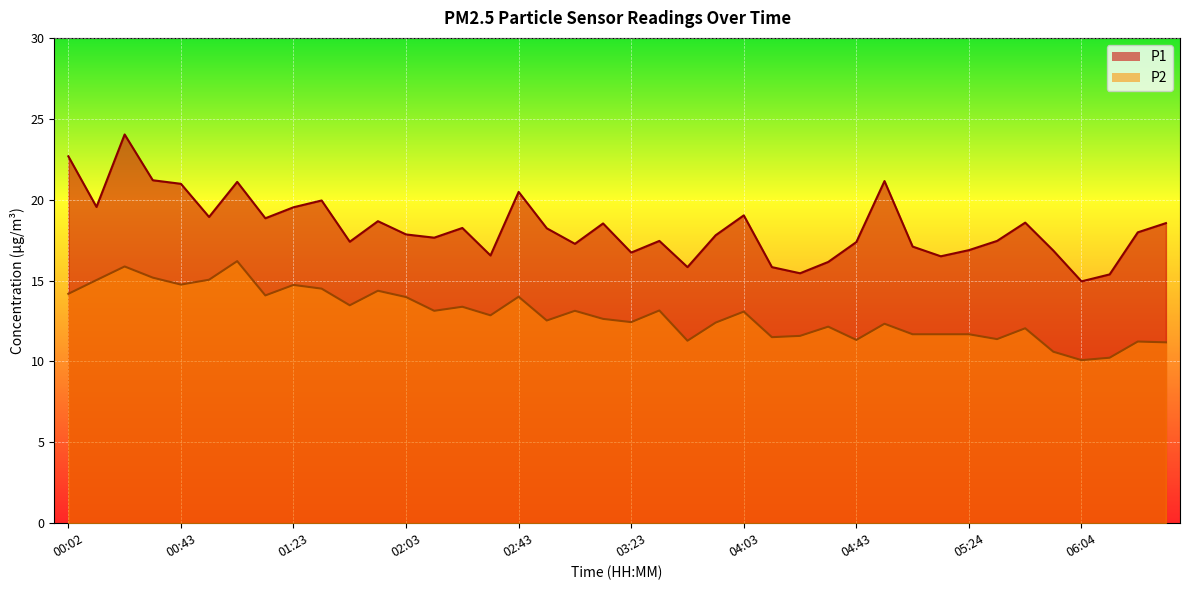

Reading right to left, list all the values displayed in this chart.

P1: 18.6	18.0	15.4	14.9	16.9	18.6	17.4	16.9	16.5	17.1	21.1	17.4	16.1	15.4	15.8	19.0	17.8	15.8	17.4	16.7	18.5	17.3	18.2	20.5	16.6	18.2	17.6	17.9	18.7	17.4	19.9	19.5	18.9	21.1	18.9	21.0	21.2	24.0	19.6	22.7
P2: 11.2	11.2	10.2	10.1	10.6	12.1	11.4	11.7	11.7	11.7	12.3	11.3	12.2	11.6	11.5	13.1	12.4	11.3	13.2	12.4	12.6	13.1	12.5	14.0	12.8	13.4	13.1	14.0	14.4	13.5	14.5	14.7	14.1	16.2	15.1	14.8	15.2	15.9	15.0	14.2